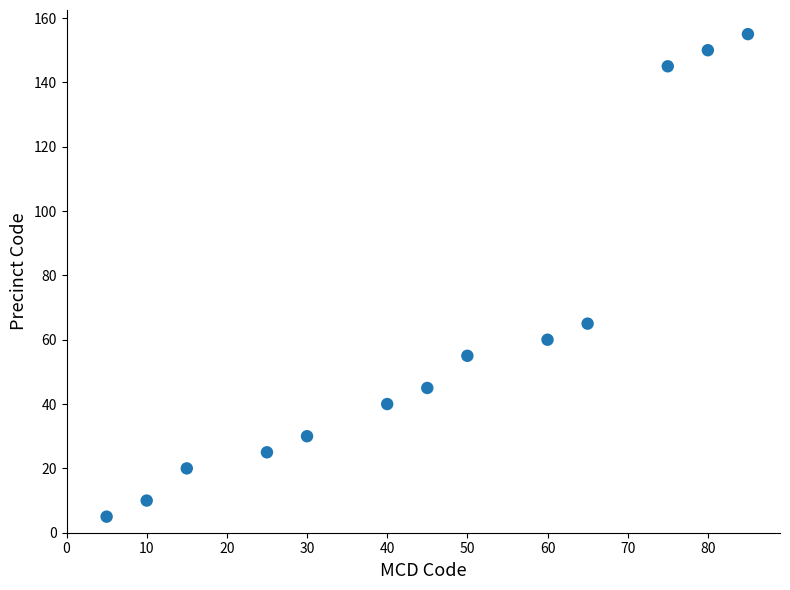

What is the range of X values (max minus min)?

80